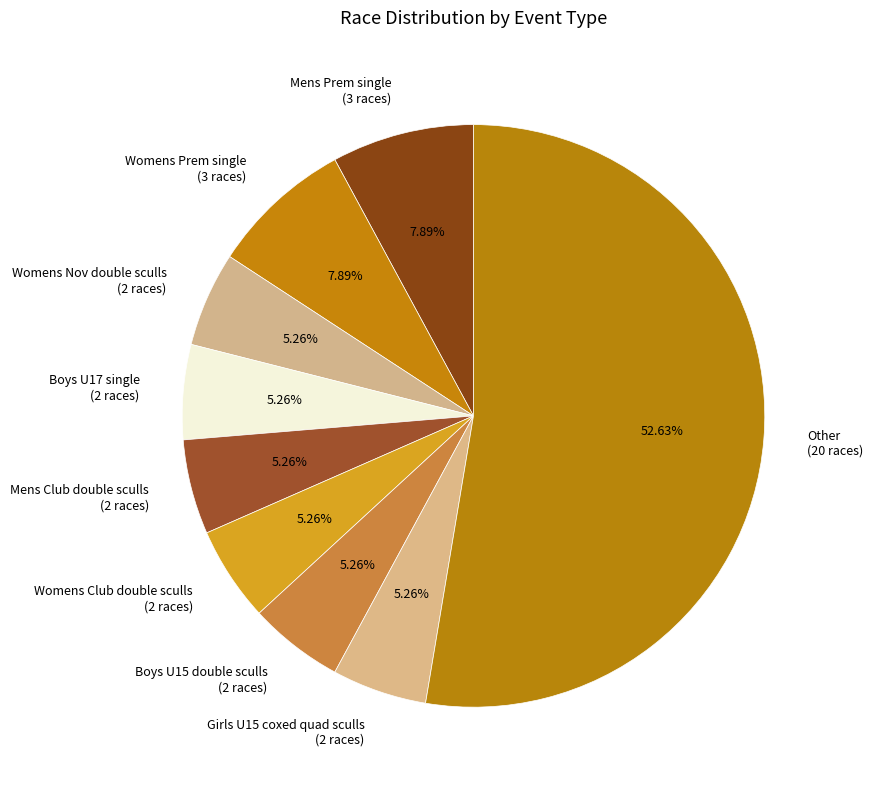

Which category has the biggest portion of the pie?

Other (20 races)